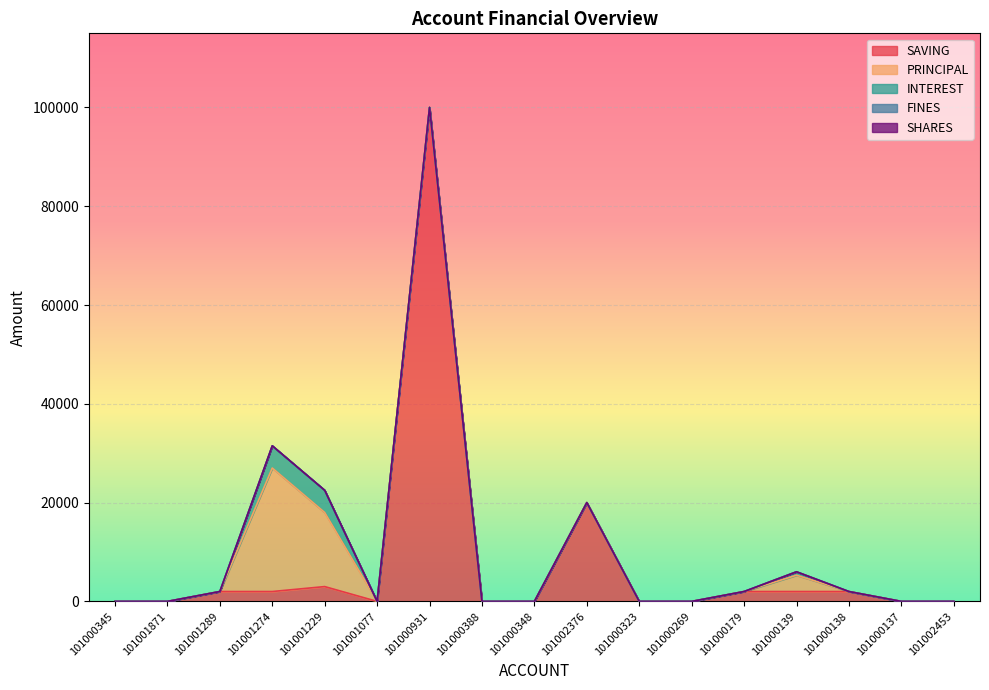

What is the sum of all INTEREST values?

9700